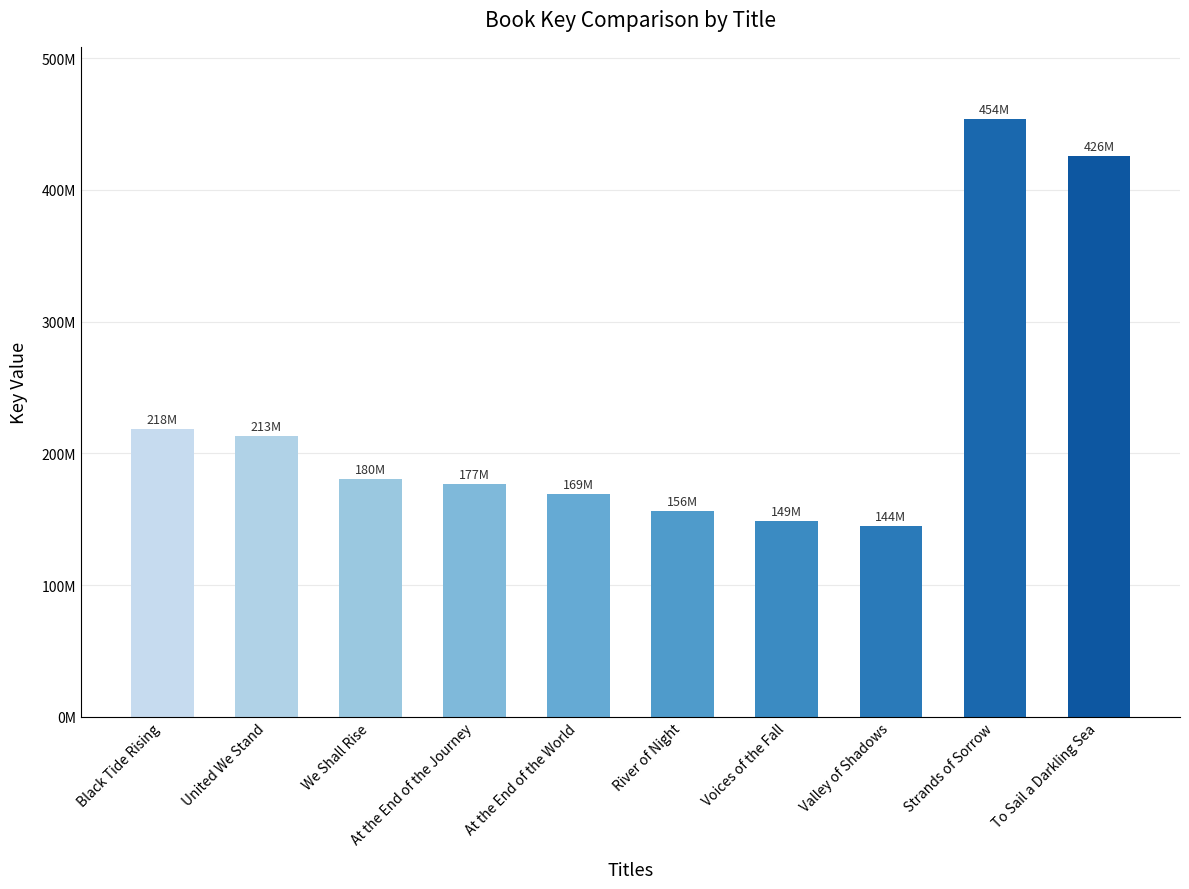

How many data points are less than 180487092?

5